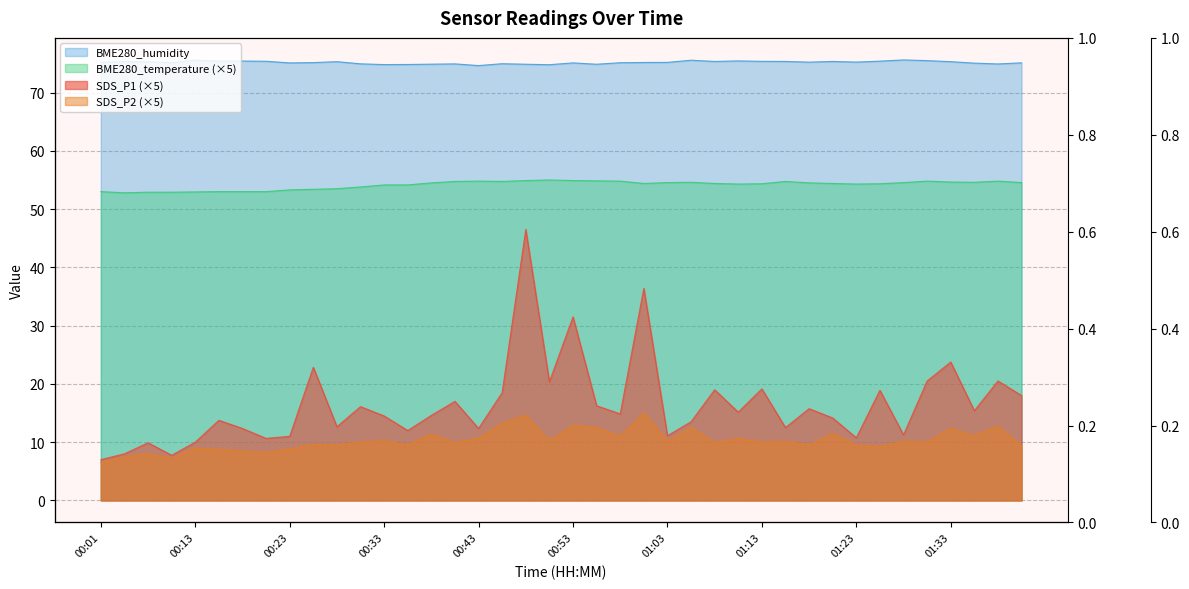

What is the maximum value shown in the chart?

75.6